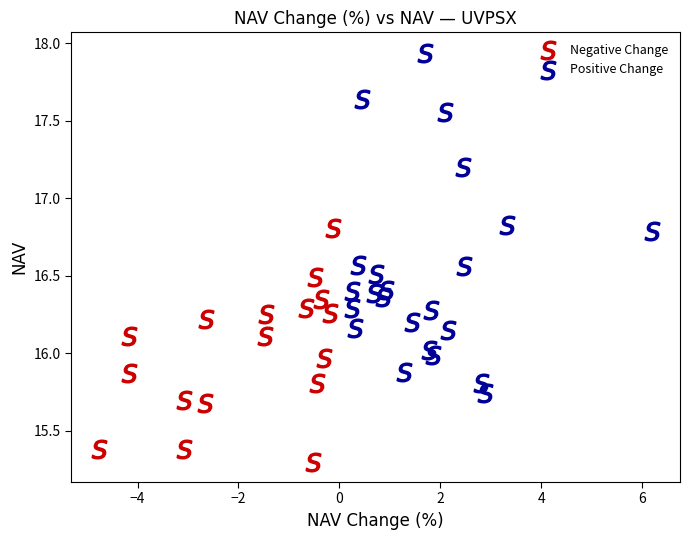

Which series contains the highest Y value?

Positive Change